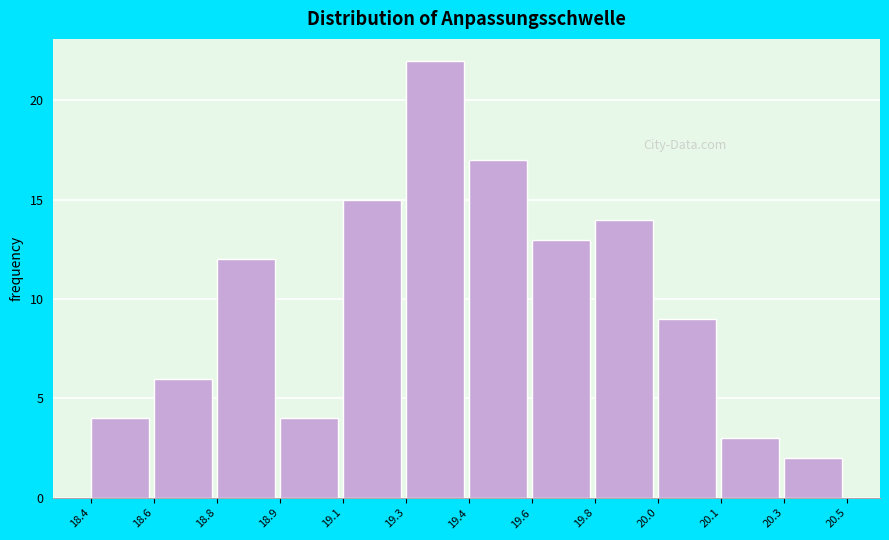

Reading right to left, transcribe all the data shown in this chart.

2	3	9	14	13	17	22	15	4	12	6	4